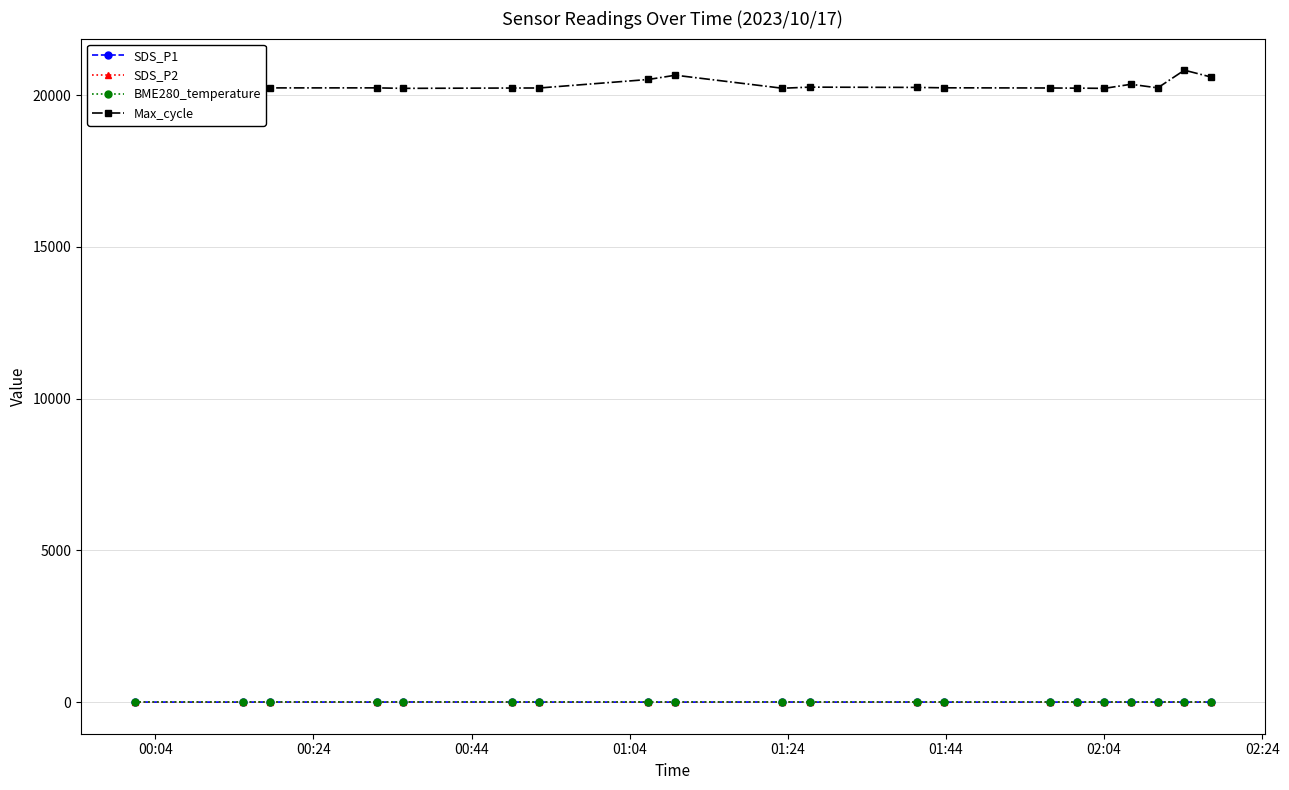

At how many categories does at least one series exceed 3853?

20